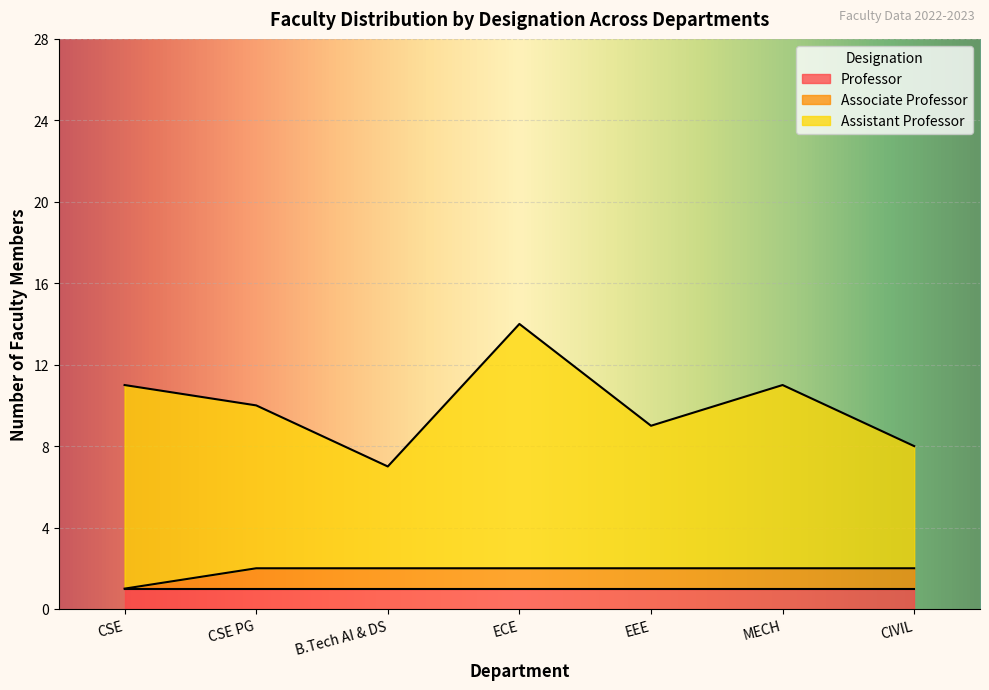

At which category is the sum across all series the highest?

ECE